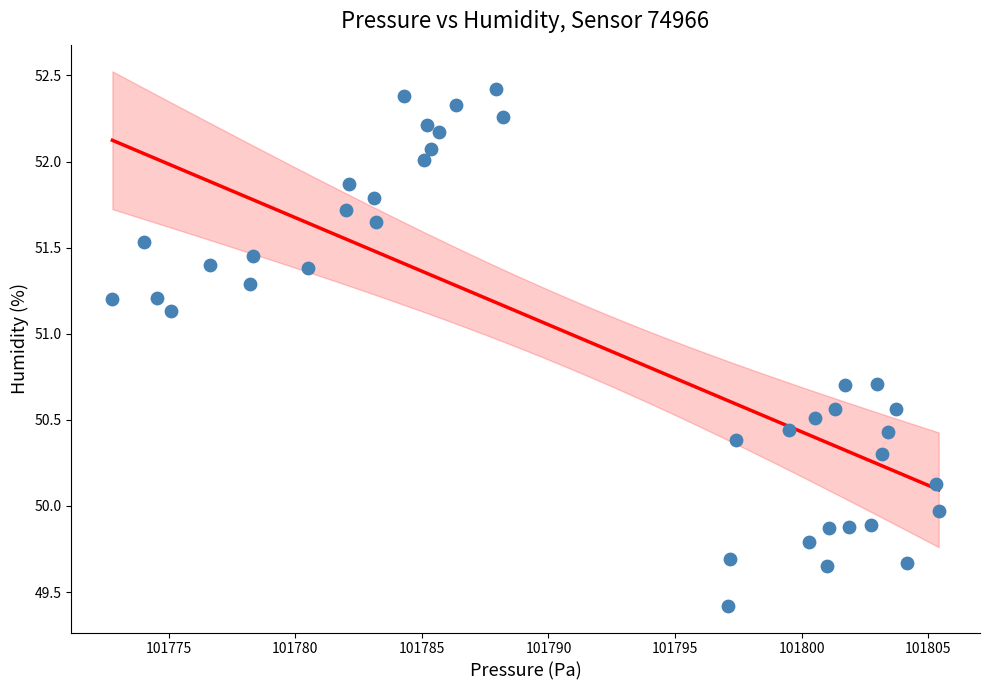

What is the range of X values (max minus min)?

32.6